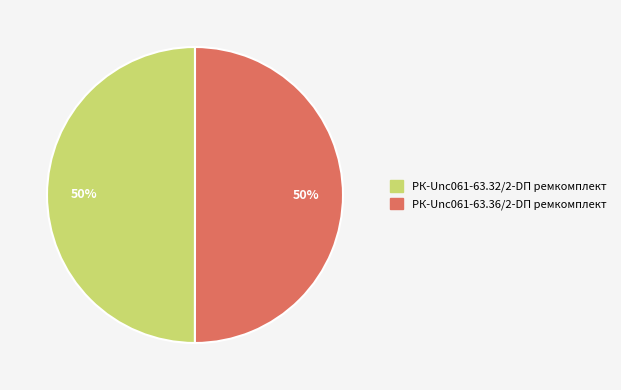

To the nearest percent, what percentage of the pie is РК-Unc061-63.36/2-DП ремкомплект?

50%